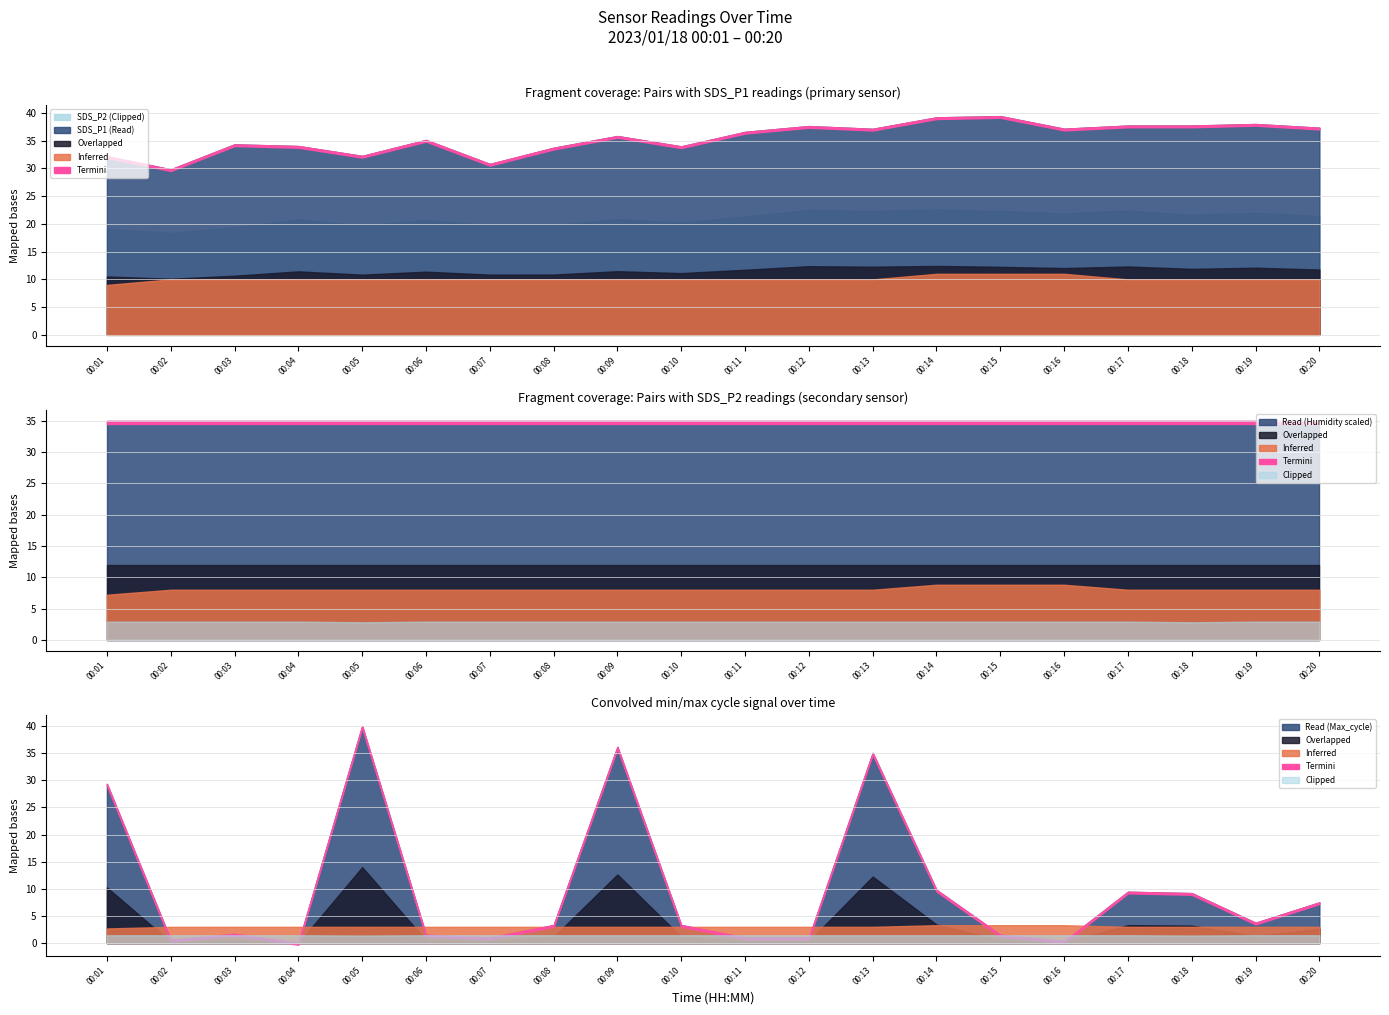

True or false: Min_cycle and Humidity intersect in this chart.

False